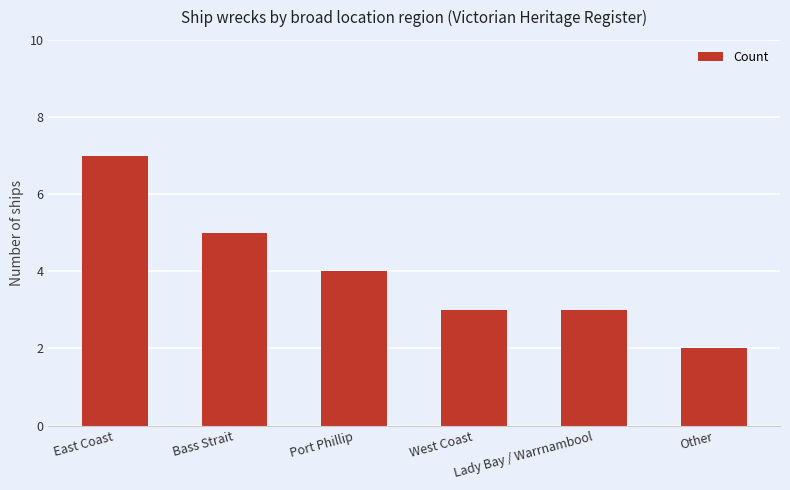

What is the sum of all values?

24